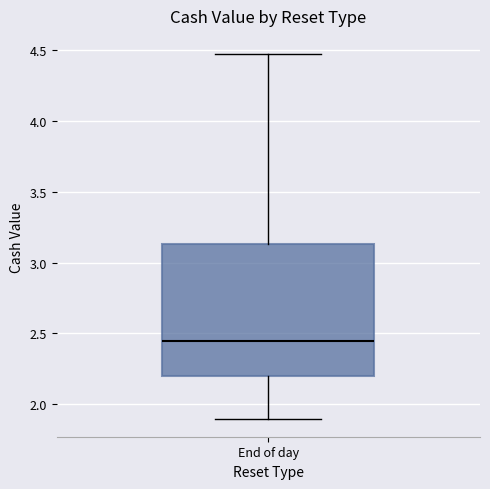

Where does the upper whisker of the box for End of day end on the y-axis? The values are not printed on the chart, so give them approximately, as read against the axis.

4.45